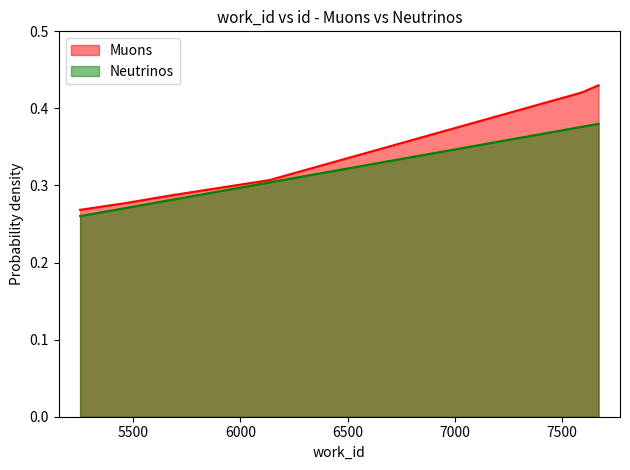

Count the number of data series in this chart.

2